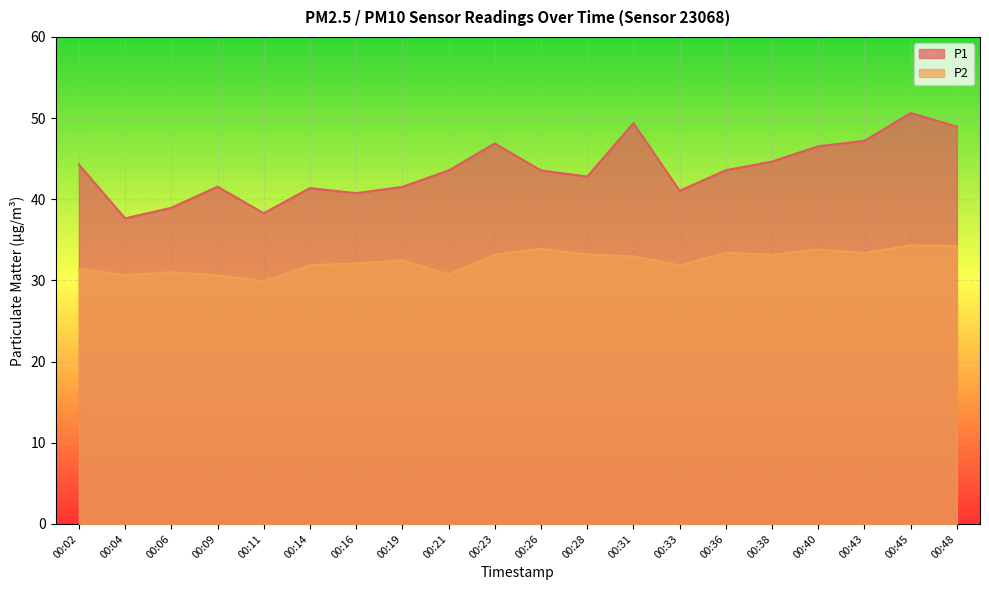

Which series changed the most between 00:33 and 00:45?

P1